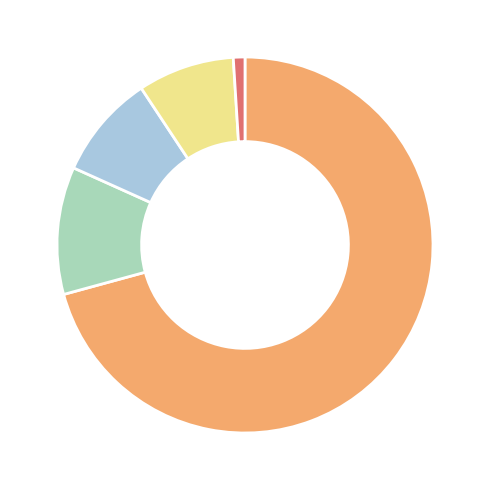

How many slices are in this pie chart?

5